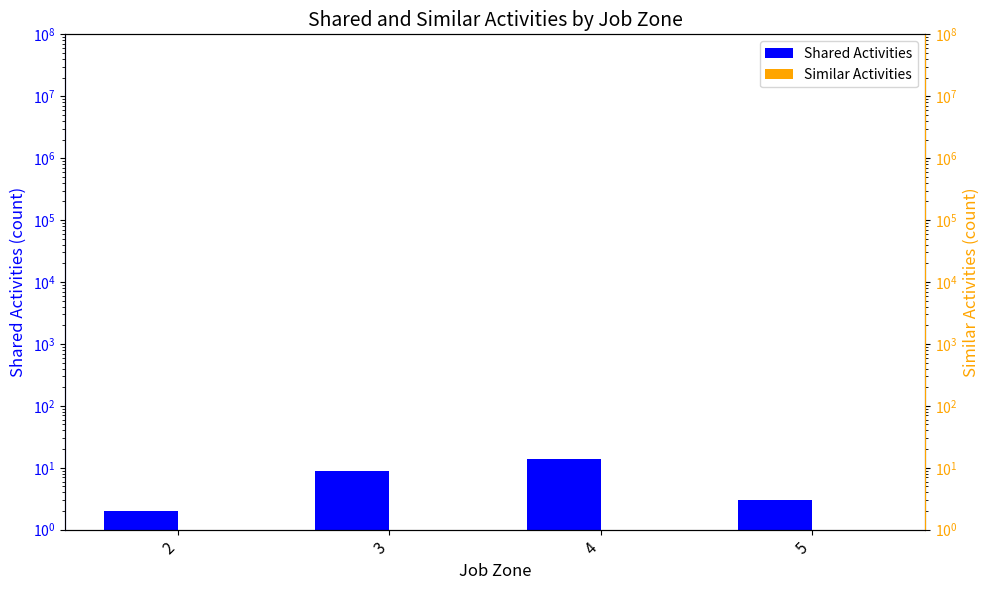

List the series in order of their peak value, lowest first.

Similar Activities, Shared Activities